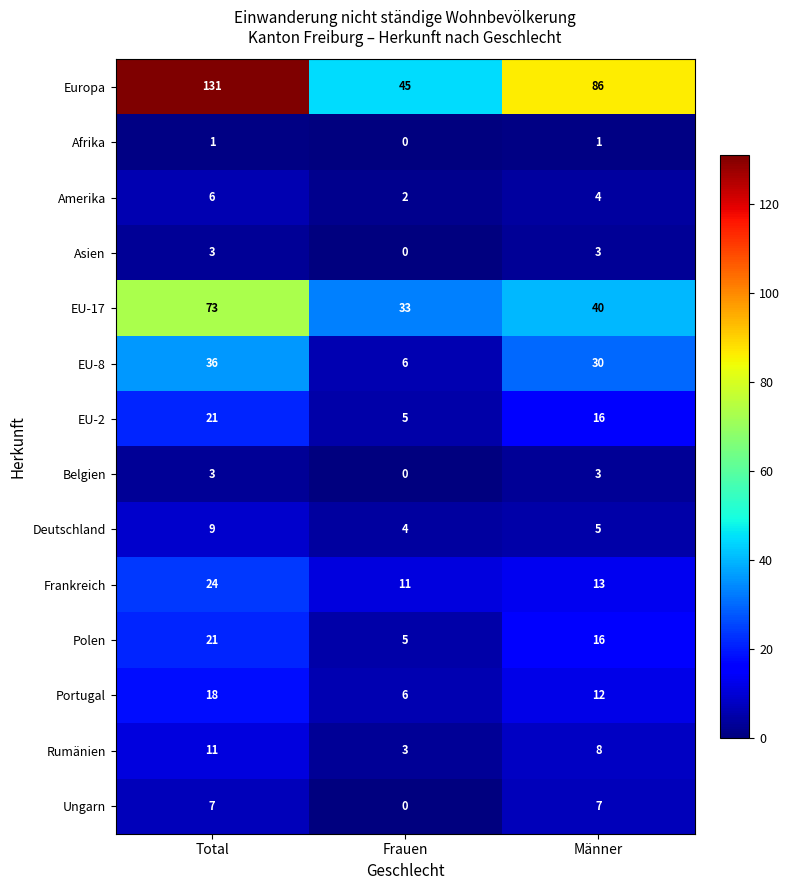

What is the average value of the EU-17 series?

49